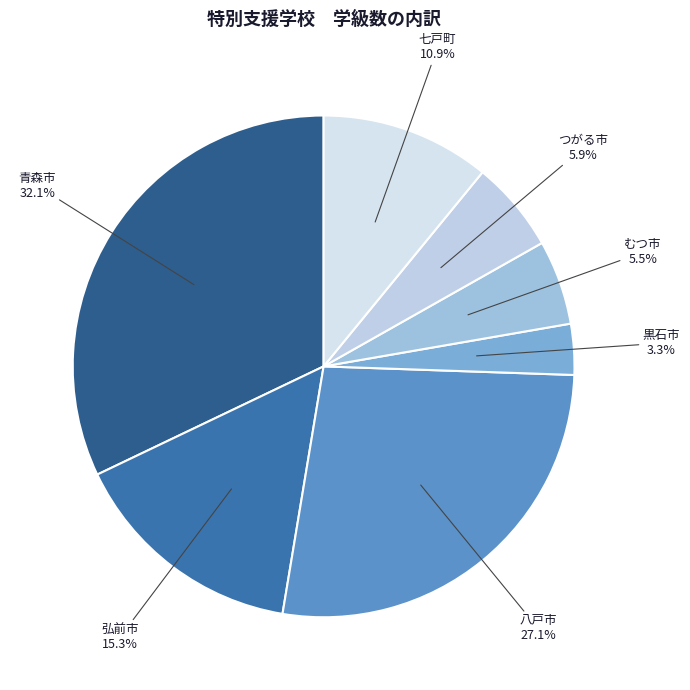

Does むつ市 account for over 50% of the chart?

No